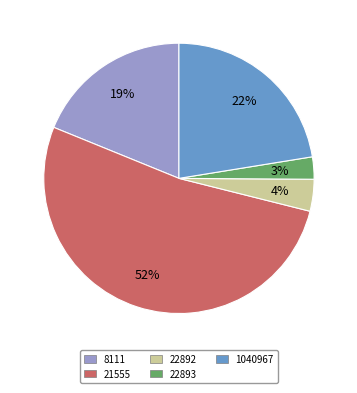

To the nearest percent, what is the average slice percentage?

20%